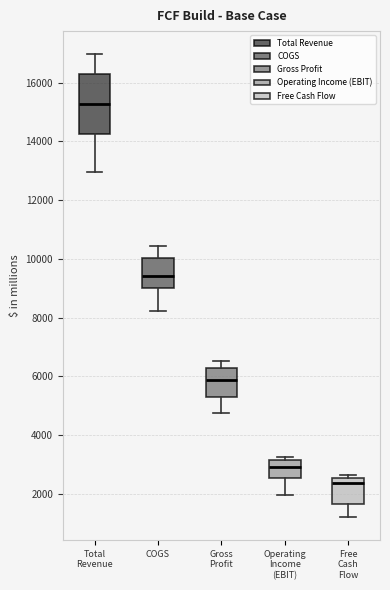

Where is the lower edge of the box for Operating Income (EBIT) on the y-axis? The values are not printed on the chart, so give them approximately, as read against the axis.

2600